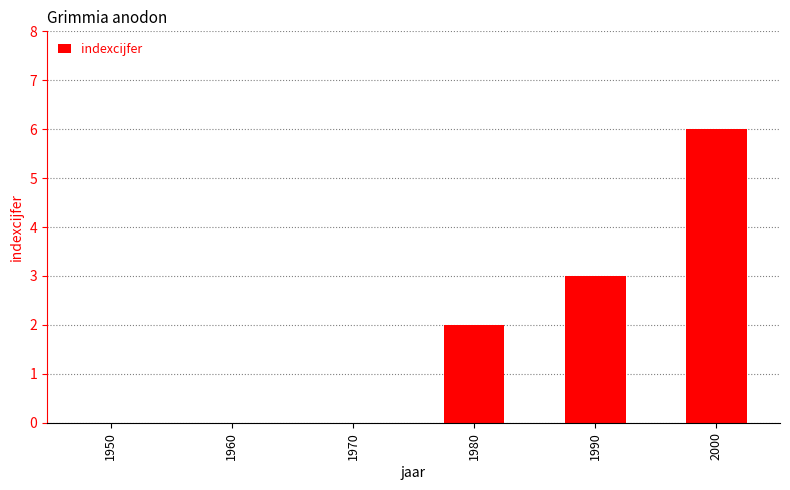

What is the change in value from 1950 to 1980?

+2